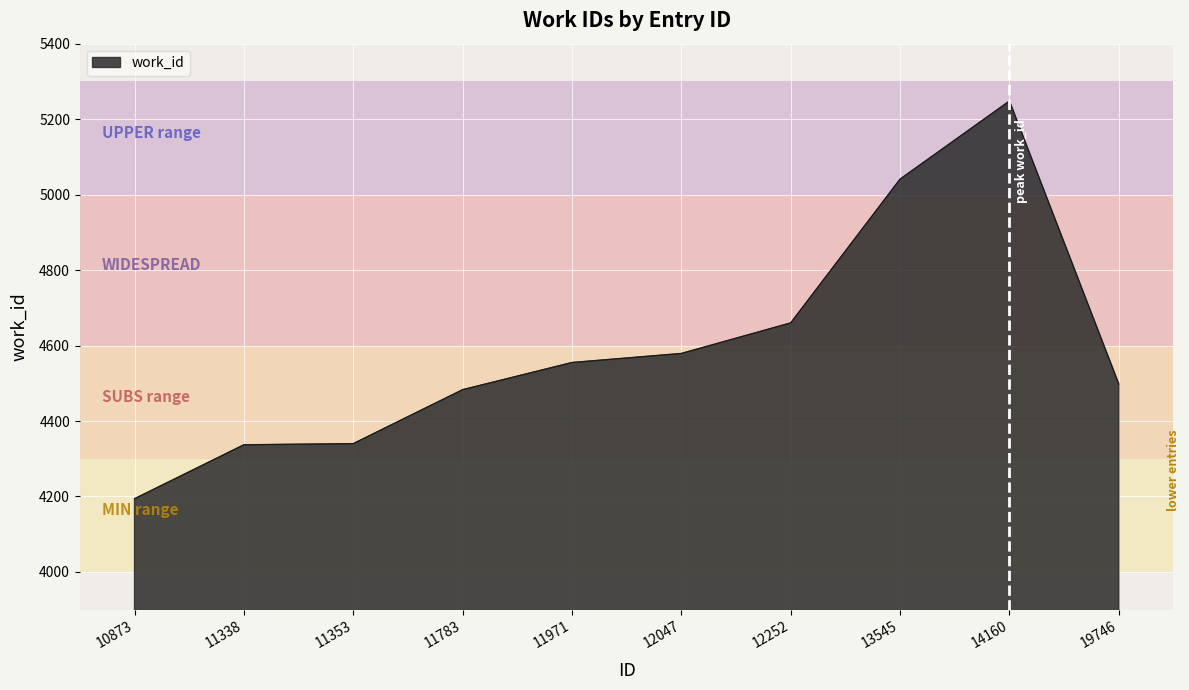

What is the greatest value displayed?

5248